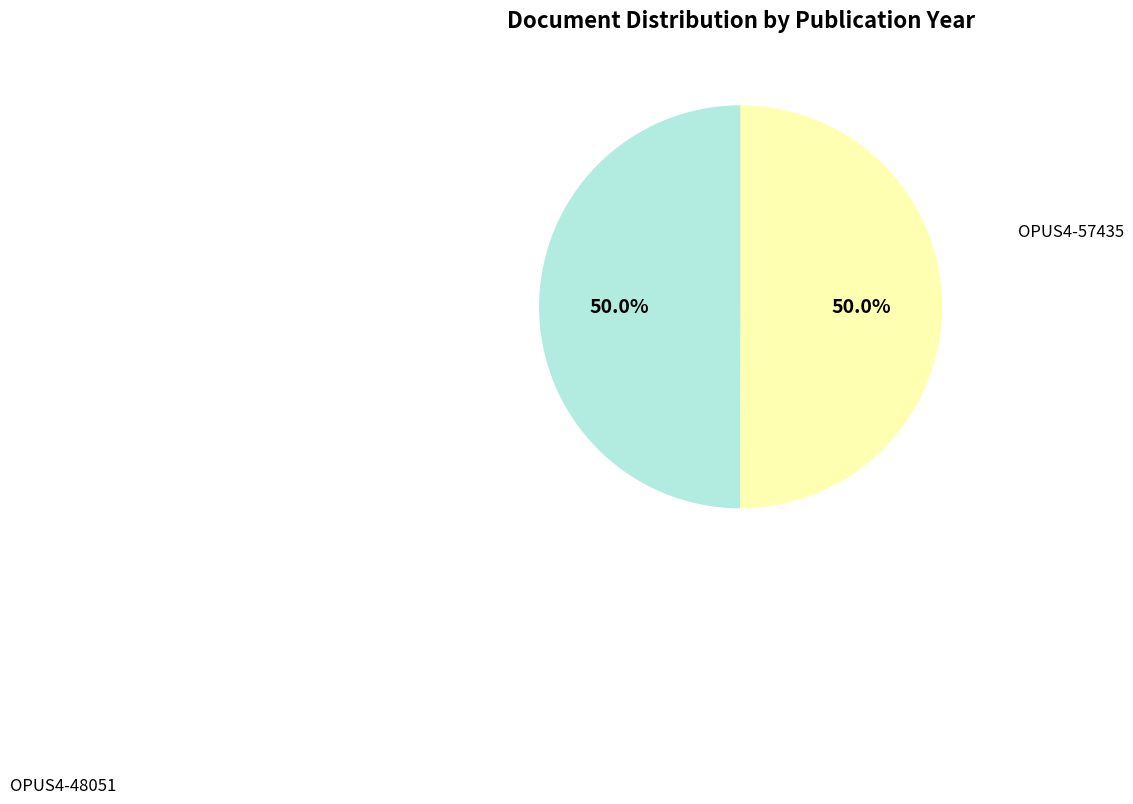

Count the number of slices in the pie.

2